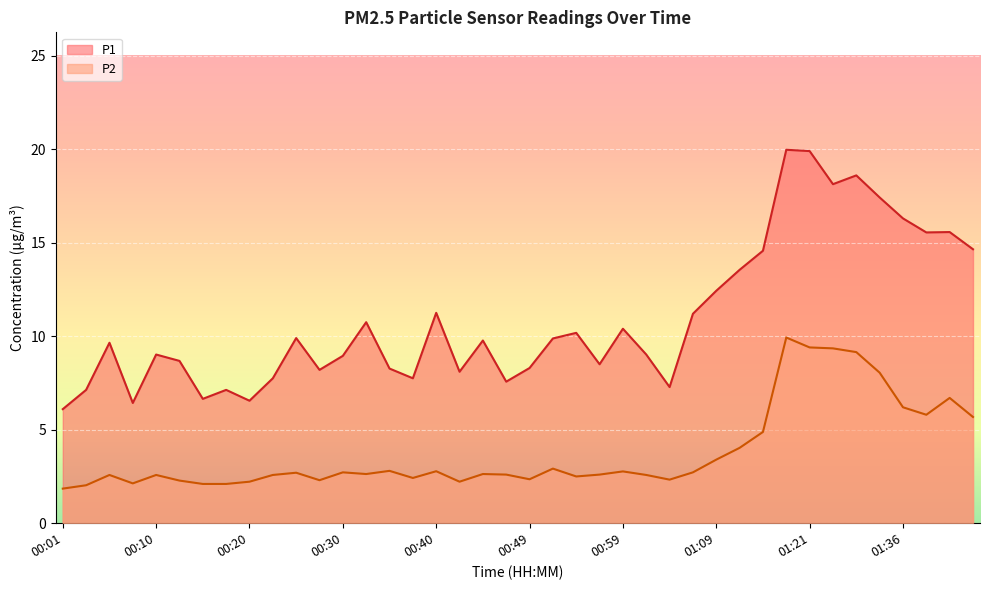

What is the approximate value of P1 at 01:26?

18.1